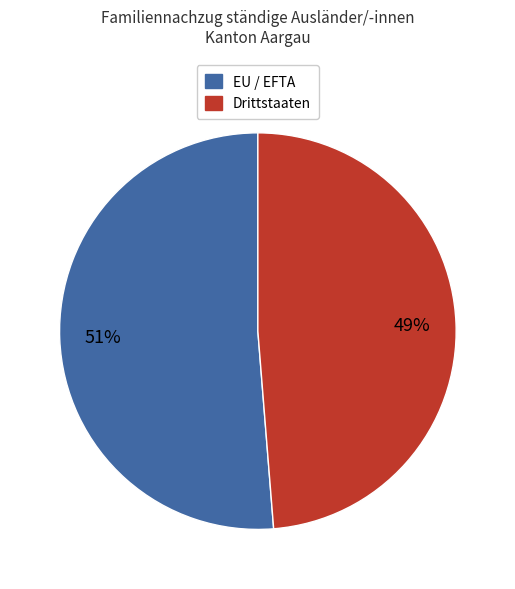

Which category has the biggest portion of the pie?

EU / EFTA